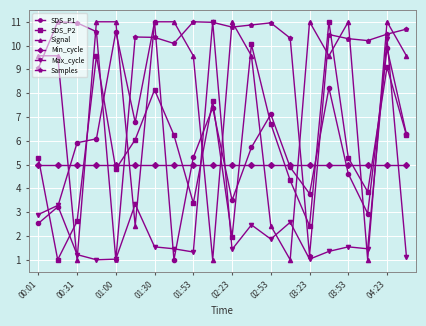

At how many categories does at least one series exceed 7?

20